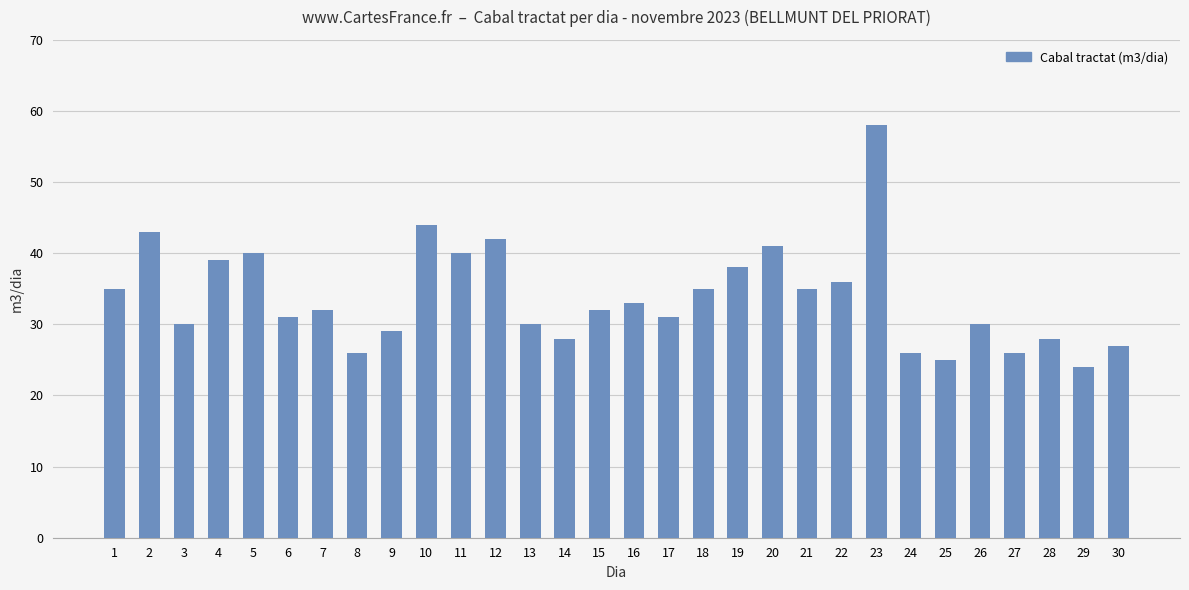

Reading left to right, what are all the values shown in this chart?

1=35	2=43	3=30	4=39	5=40	6=31	7=32	8=26	9=29	10=44	11=40	12=42	13=30	14=28	15=32	16=33	17=31	18=35	19=38	20=41	21=35	22=36	23=58	24=26	25=25	26=30	27=26	28=28	29=24	30=27